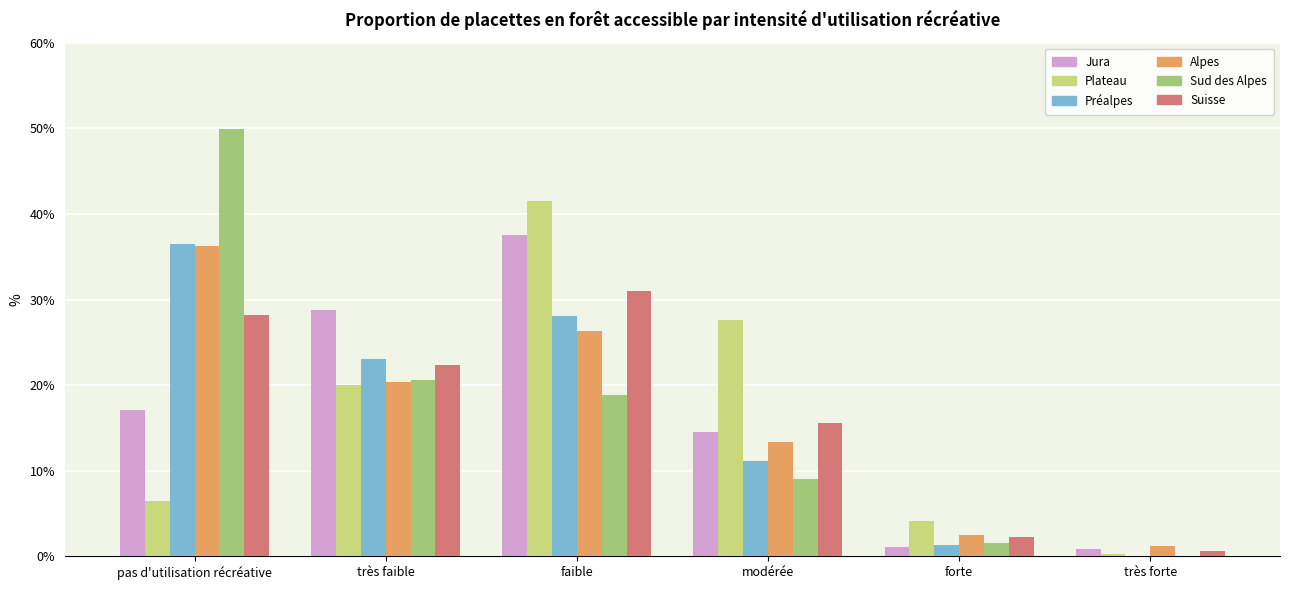

What is the approximate value of Sud des Alpes at modérée?

9.0